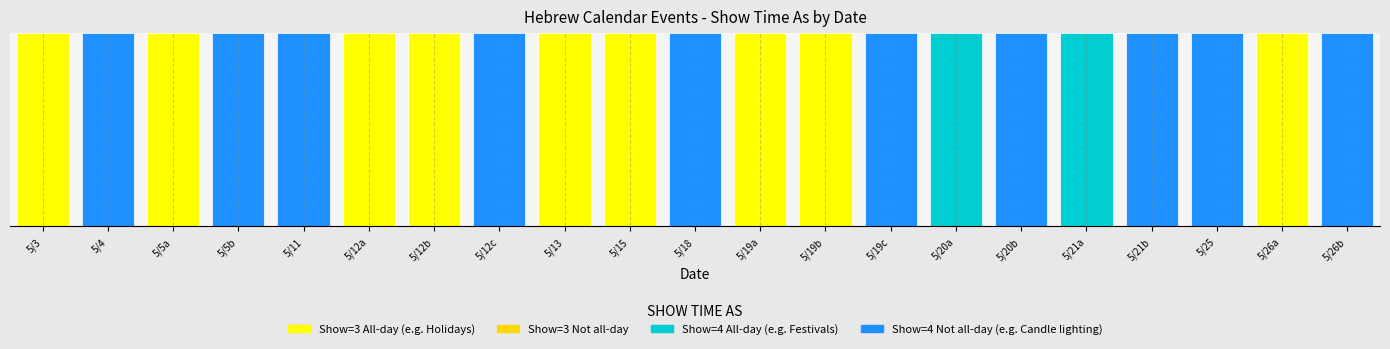

Reading left to right, transcribe all the data shown in this chart.

show_time_as=3	1=4	2=3	3=4	4=4	5=3	6=3	7=4	8=3	9=3	10=4	11=3	12=3	13=4	14=4	15=4	16=4	17=4	18=4	19=3	20=4